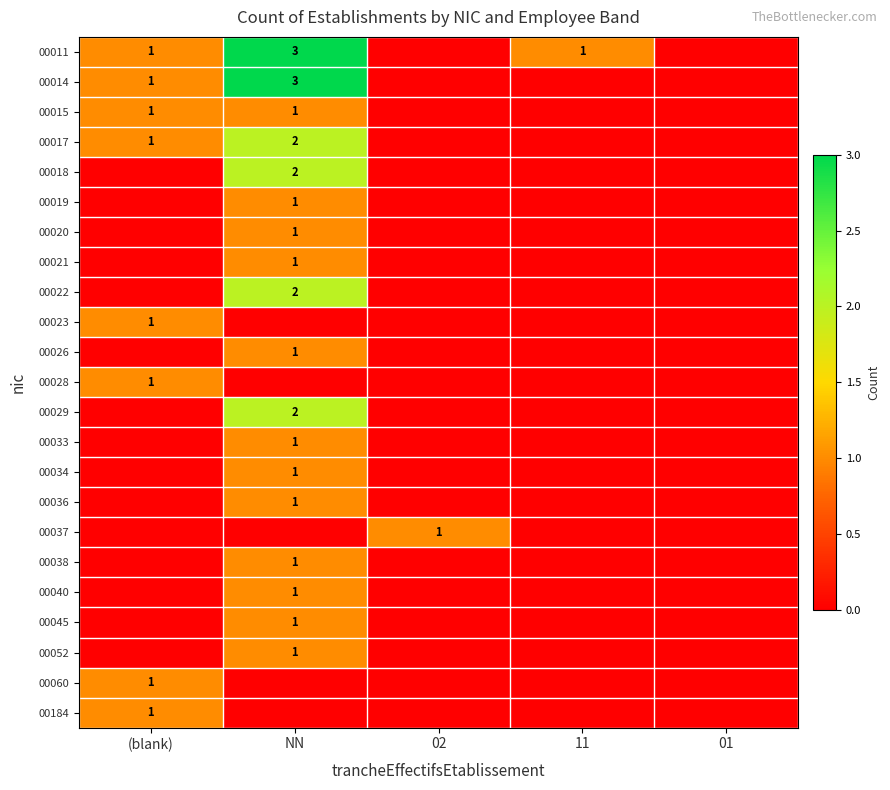

True or false: 00011 has a value of 1 at (blank).

True